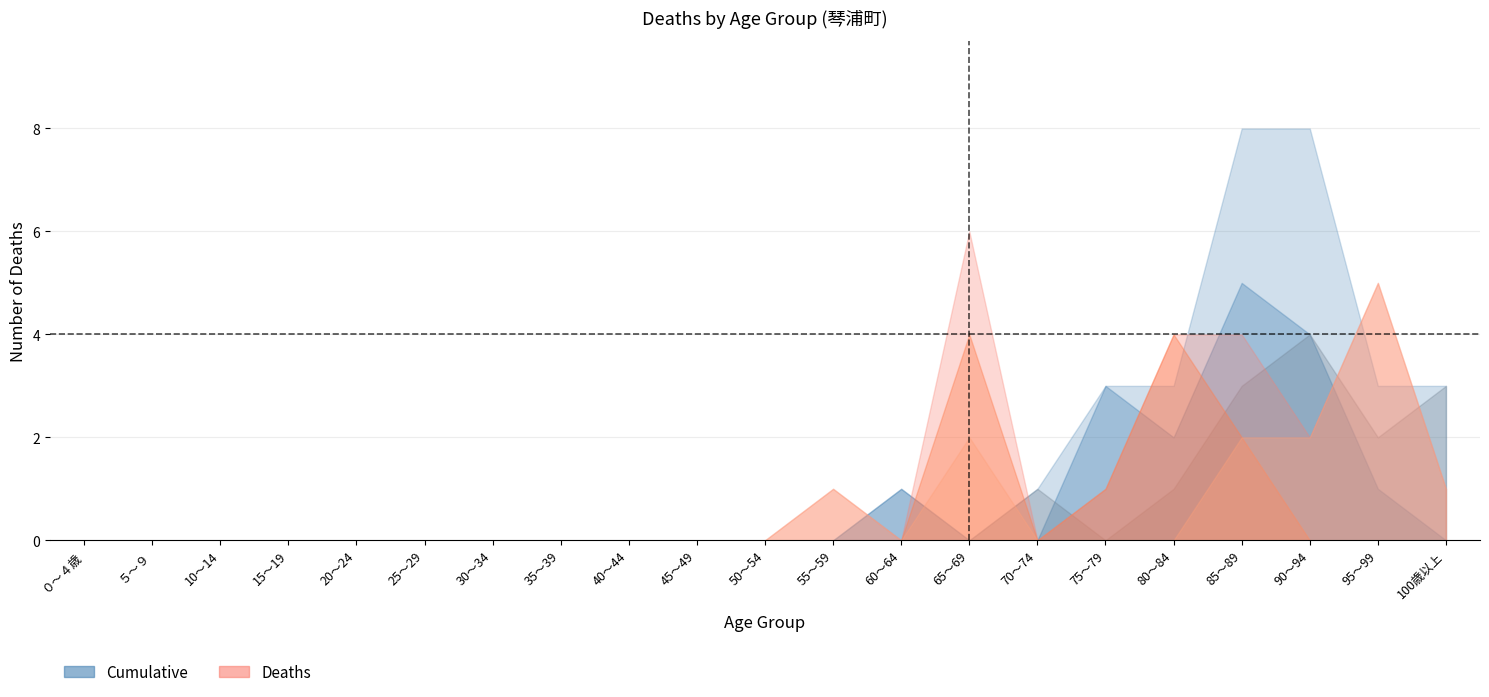

True or false: Deaths Male (col_17) and Cumulative Female (col_35) intersect in this chart.

True